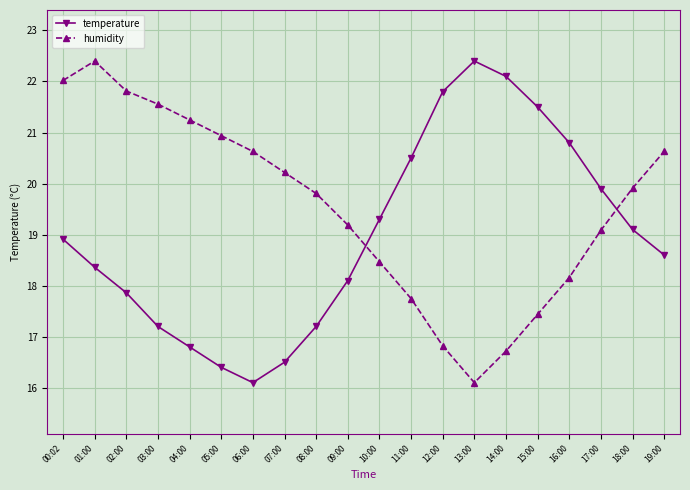

Reading left to right, extract all data points from this chart.

temperature: 18.9	18.4	17.9	17.2	16.8	16.4	16.1	16.5	17.2	18.1	19.3	20.5	21.8	22.4	22.1	21.5	20.8	19.9	19.1	18.6
humidity: 22.0	22.4	21.8	21.6	21.2	20.9	20.6	20.2	19.8	19.2	18.5	17.7	16.8	16.1	16.7	17.4	18.2	19.1	19.9	20.6